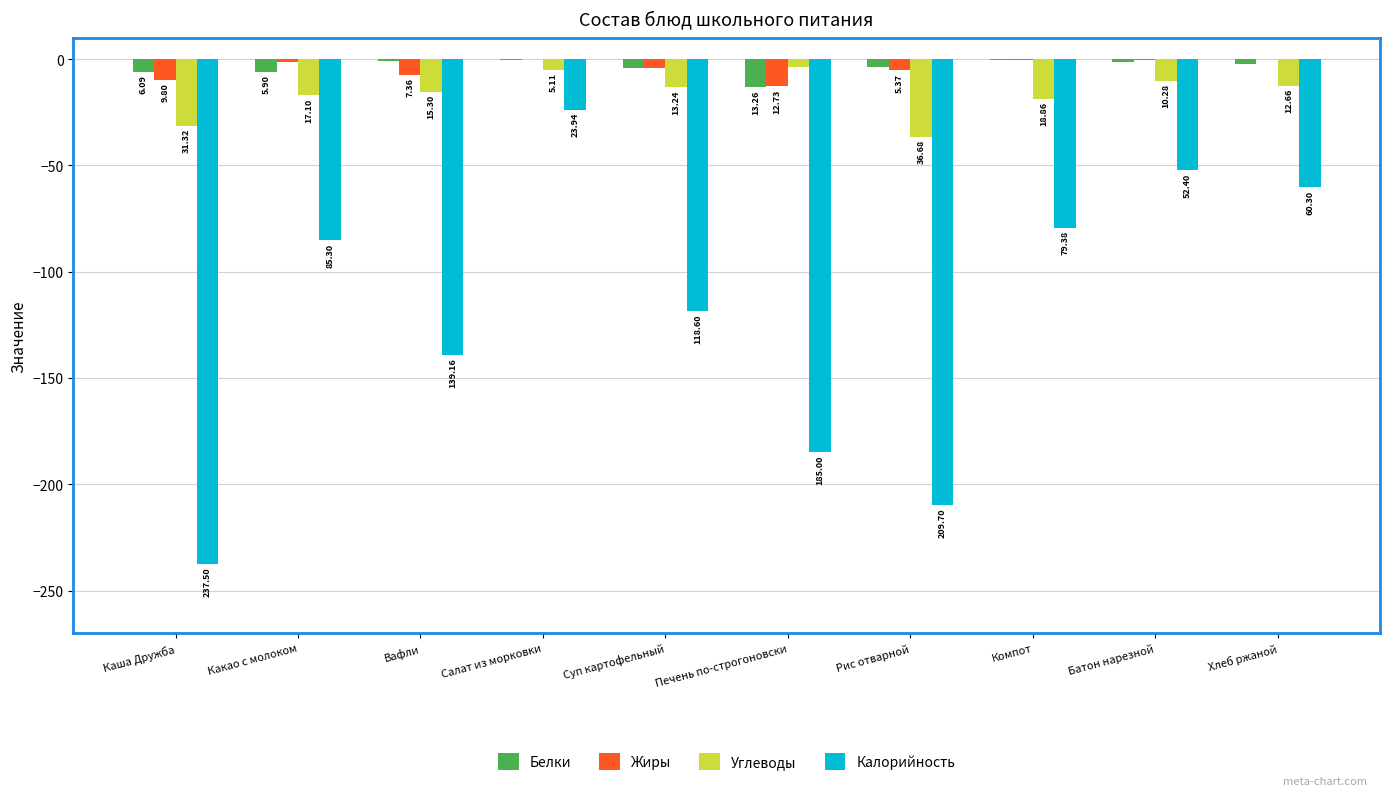

What is the minimum value shown in the chart?

-237.5